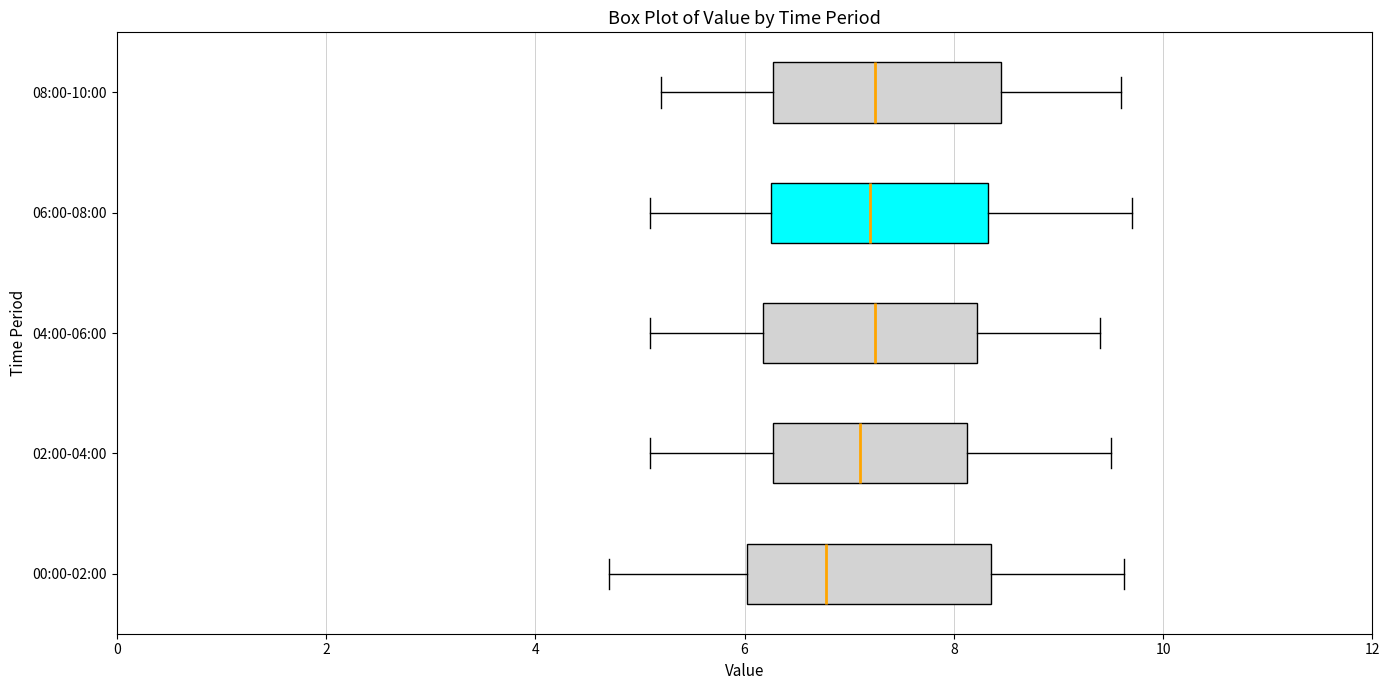

Where does the right whisker of the box for 04:00-06:00 end on the x-axis? The values are not printed on the chart, so give them approximately, as read against the axis.

9.4